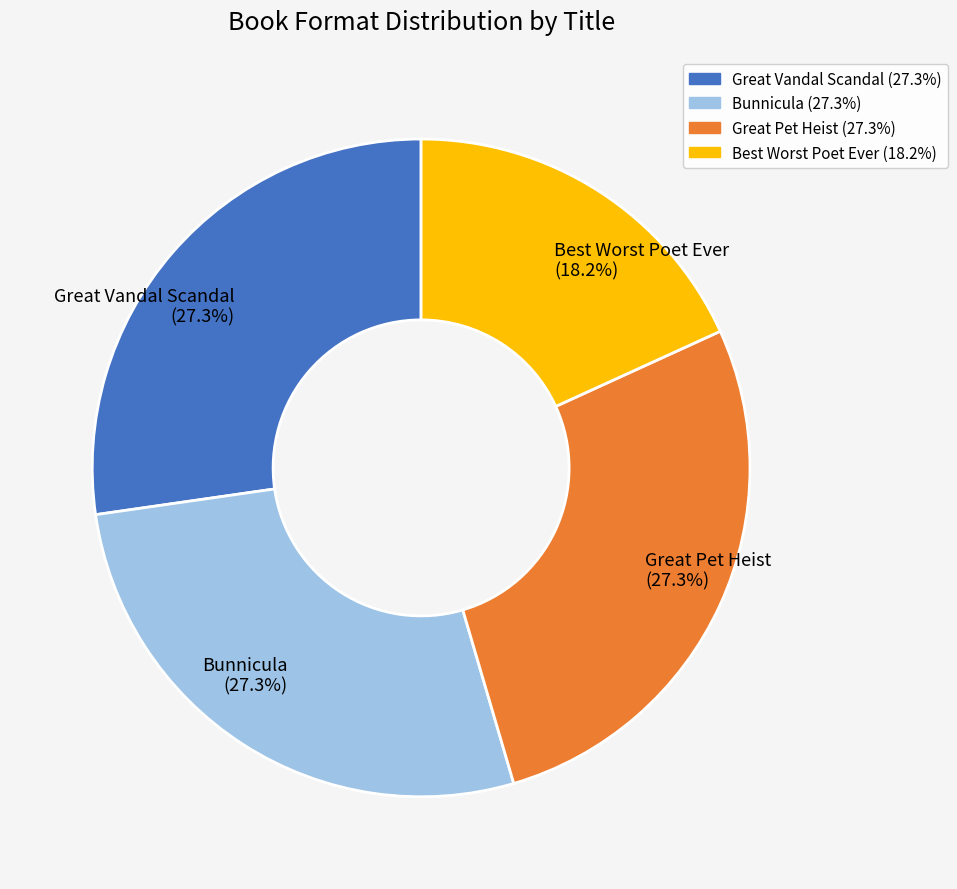

The Bunnicula slice represents 27% of the pie. True or false?

True